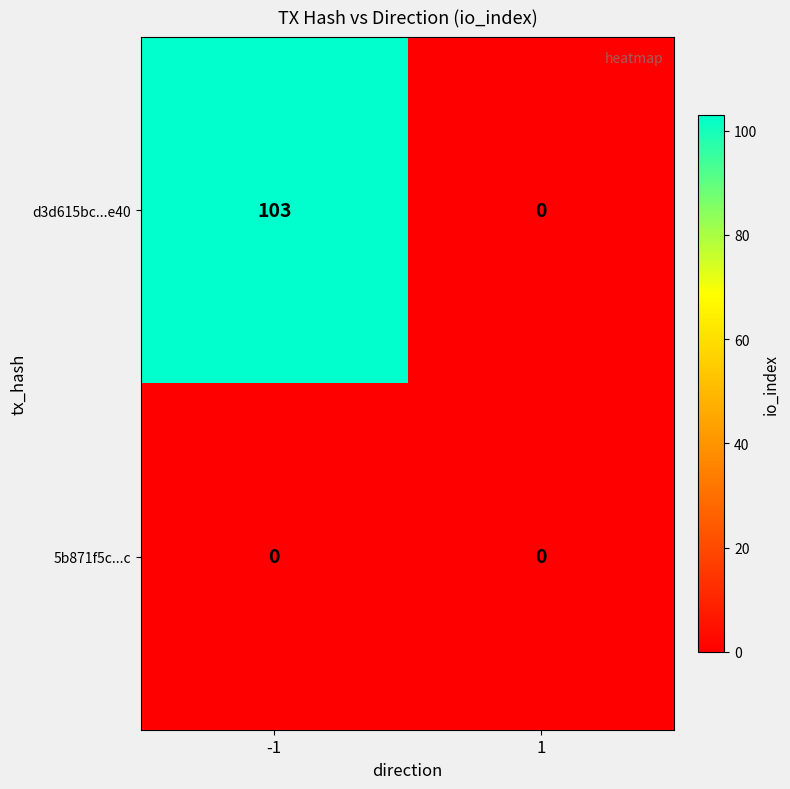

Which category has the highest value across all series?

-1